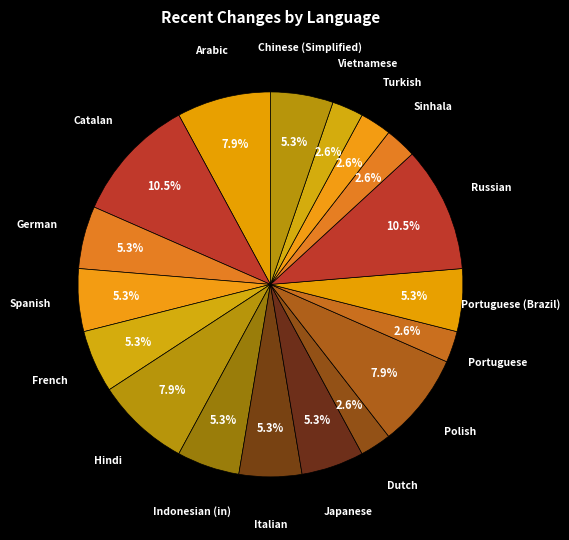

Which has a higher value, Portuguese or Portuguese (Brazil)?

Portuguese (Brazil)